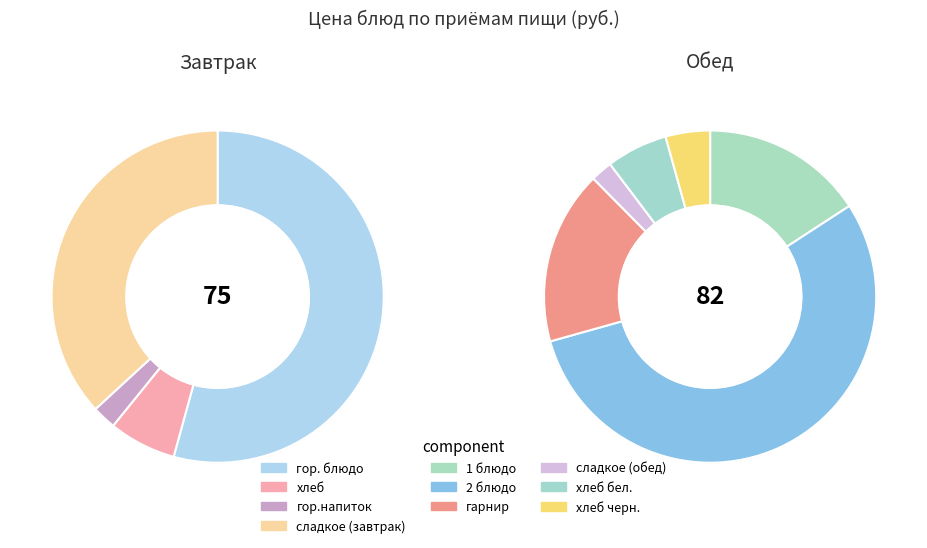

What is the largest slice in the pie chart?

2 блюдо